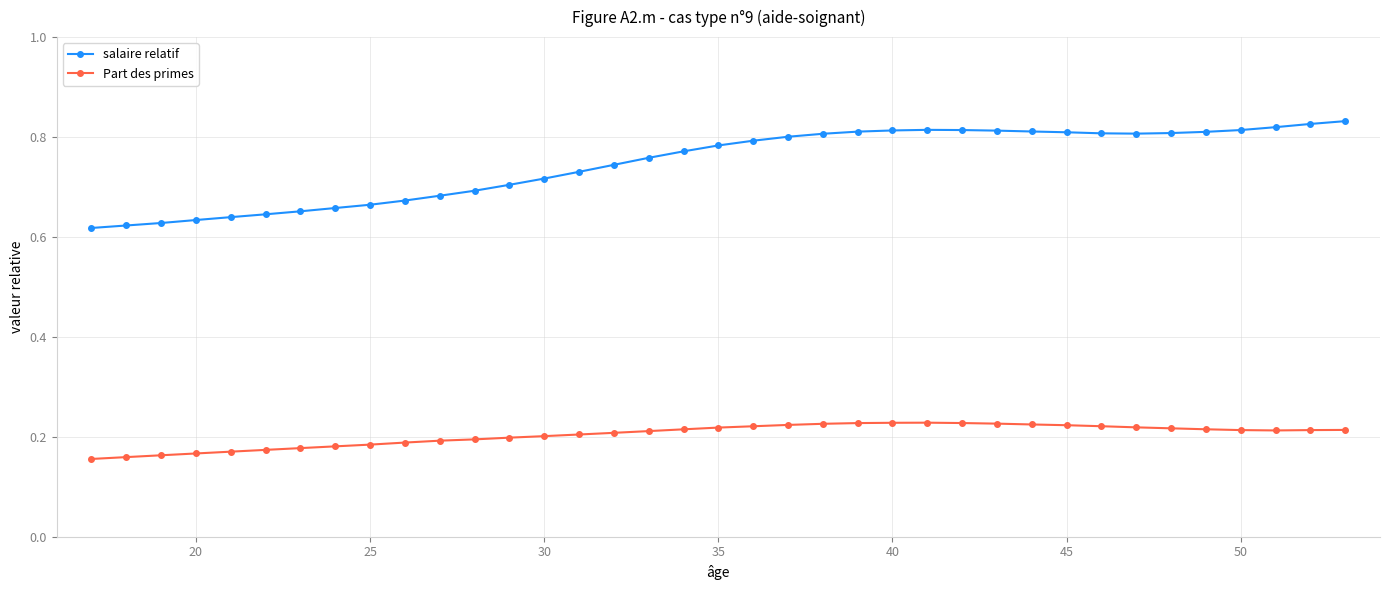

Which series has the largest total across all categories?

salaire relatif